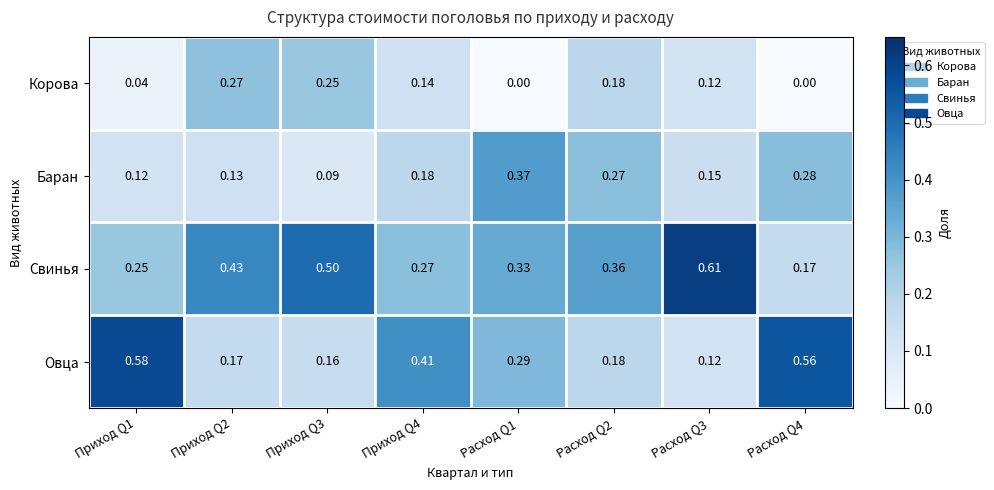

Is the value of Овца at Расход Q3 greater than the value of Баран at Приход Q2?

No